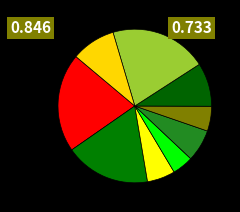

To the nearest percent, what is the average slice percentage?

11%